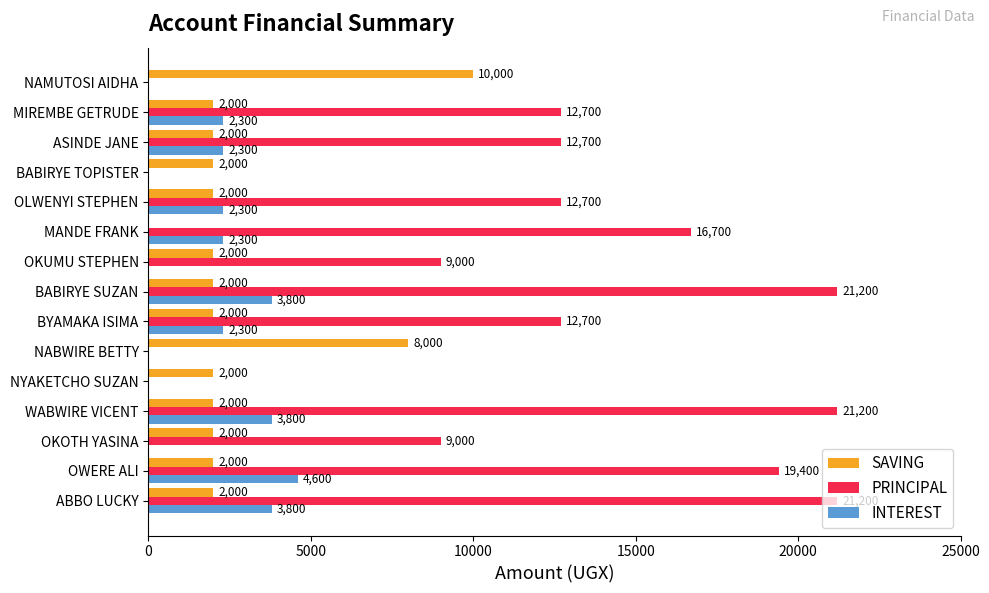

Read the PRINCIPAL value at BABIRYE SUZAN, to the nearest 10.

21200